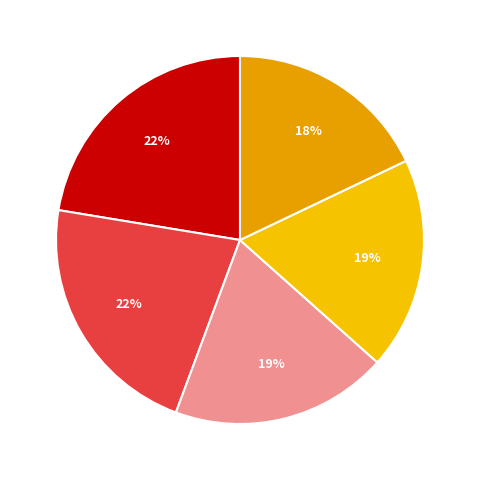

Do 2021 and 2017 together represent more than half of the pie?

No